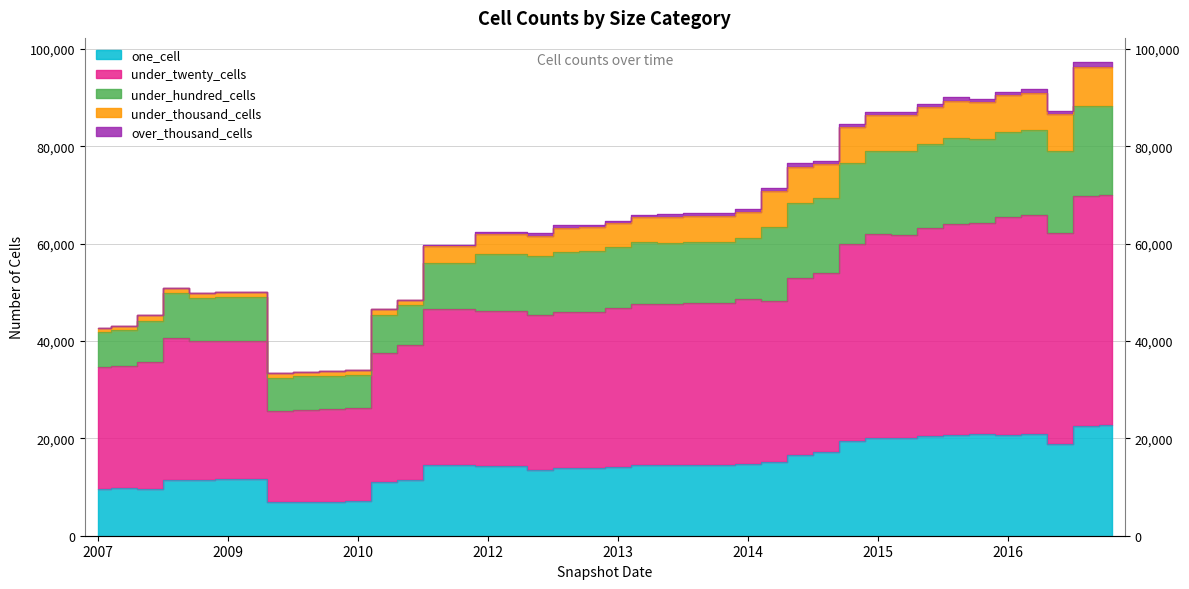

What is the label of the 9th point from the left?

2009-12-16